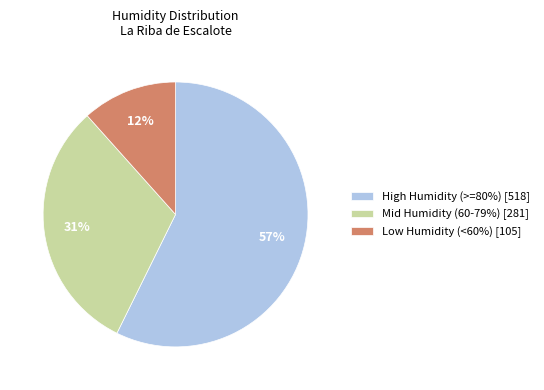

To the nearest percent, what percentage of the pie is High Humidity (>=80%) [518]?

57%